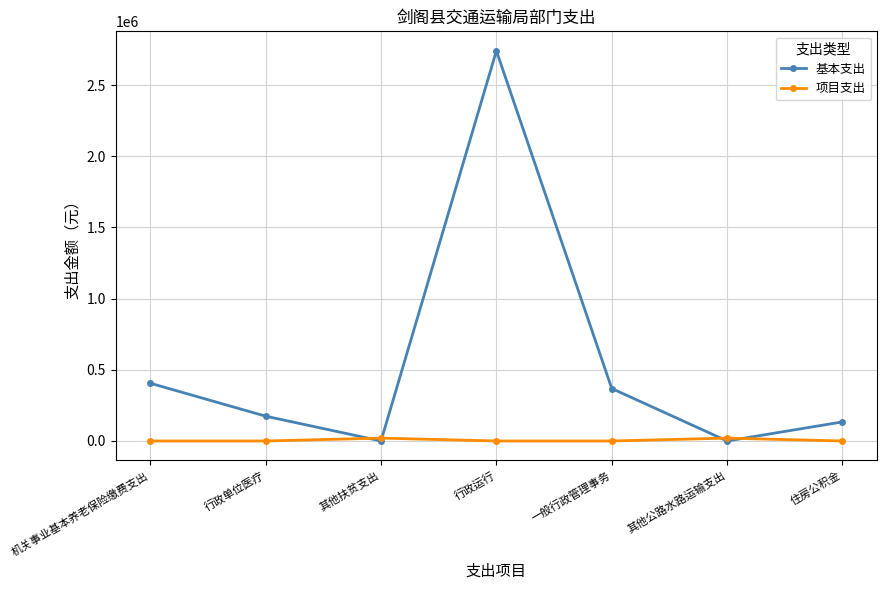

The 基本支出 series shows 133969 at 住房公积金. True or false?

True